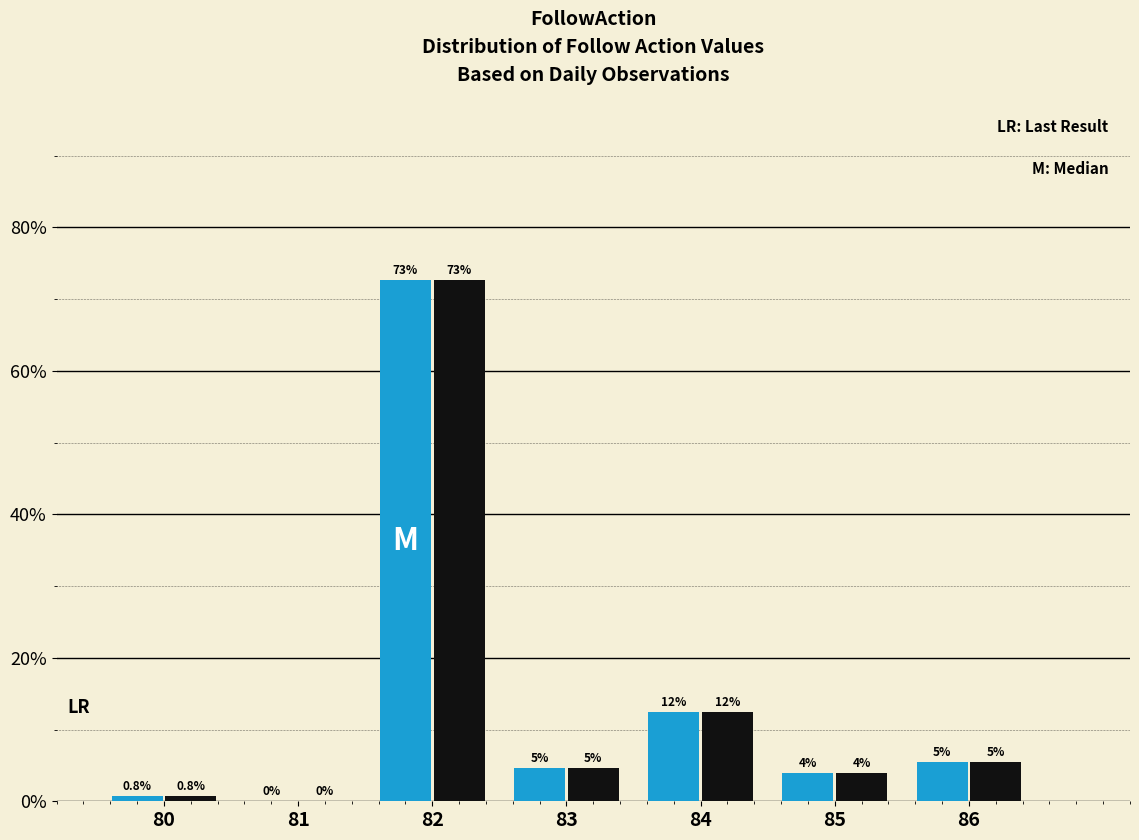

How many groups of bars are there?

7